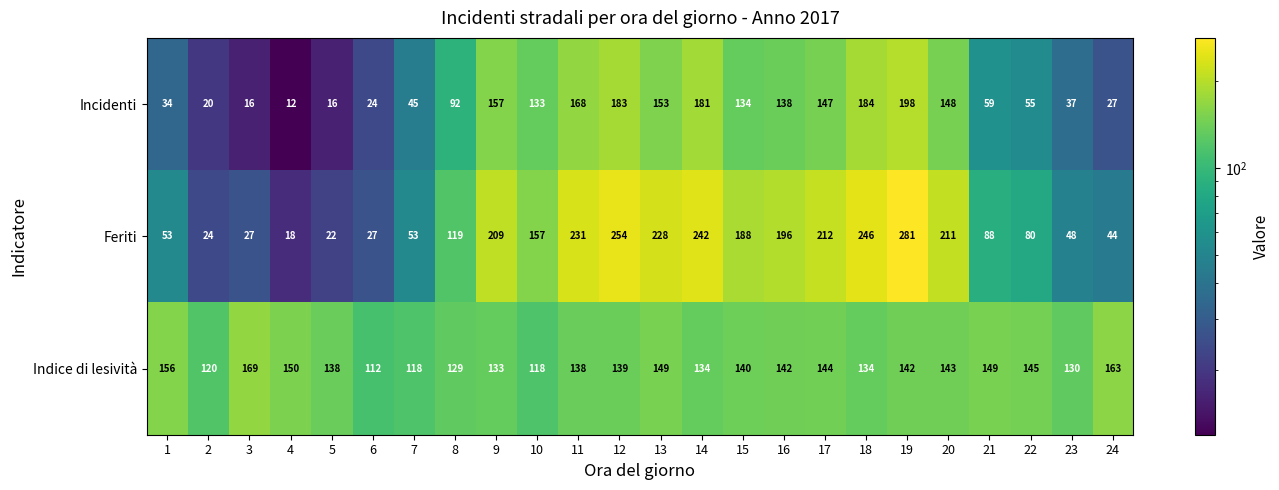

How many data points does each series have?

24